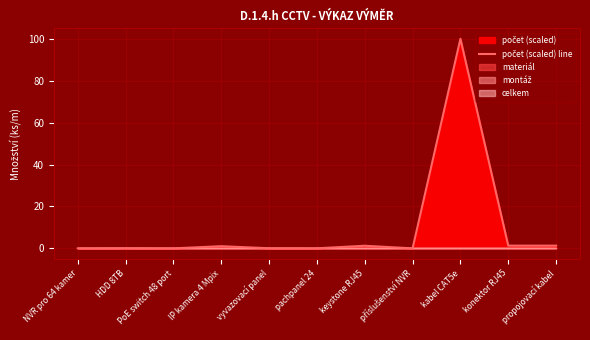

Reading right to left, extract all data points from this chart.

propojovací kabel=1.3	konektor RJ45=1.3	kabel CAT5e=100.0	příslušenství NVR=0.0	keystone RJ45=1.3	pachpanel 24=0.1	vyvazovací panel=0.1	IP kamera 4 Mpix=1.1	PoE switch 48 port=0.0	HDD 8TB=0.1	NVR pro 64 kamer=0.0